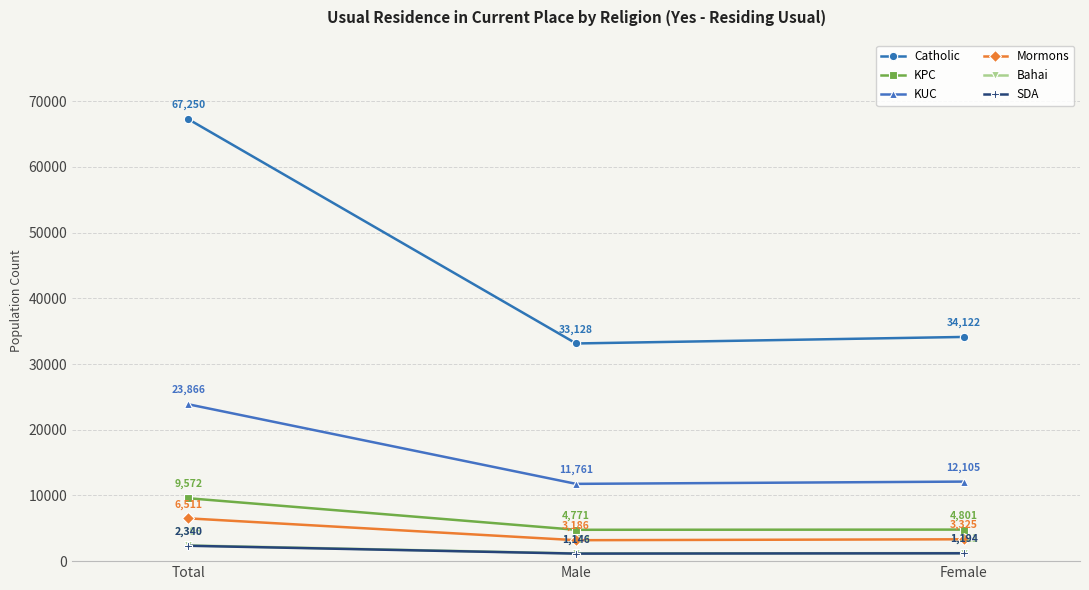

Reading left to right, extract all data points from this chart.

Catholic: Total=67250	Male=33128	Female=34122
KPC: Total=9572	Male=4771	Female=4801
KUC: Total=23866	Male=11761	Female=12105
Mormons: Total=6511	Male=3186	Female=3325
Bahai: Total=2395	Male=1174	Female=1221
SDA: Total=2340	Male=1146	Female=1194